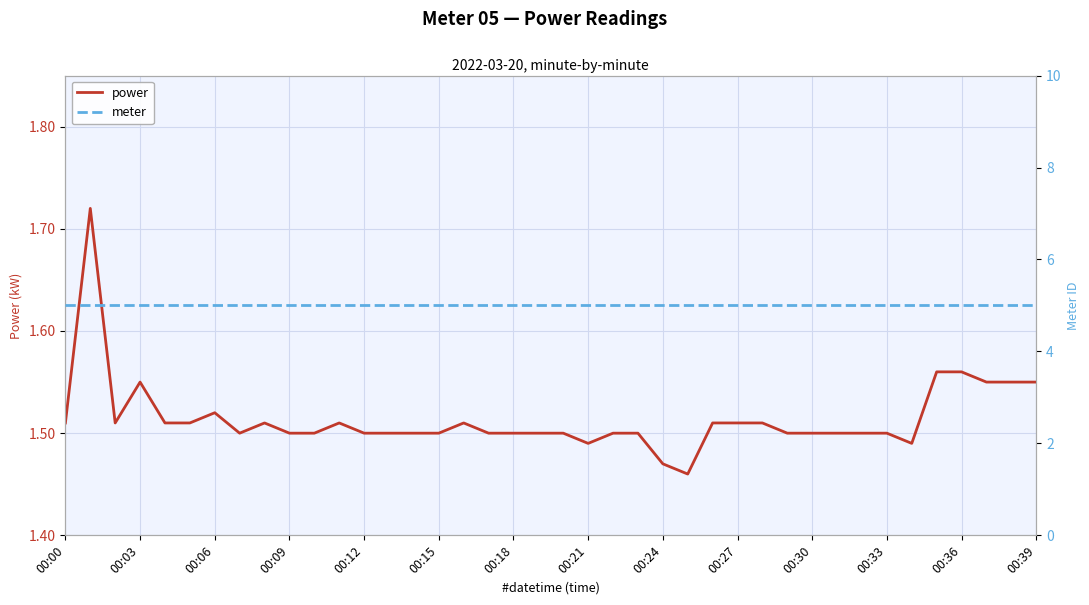

True or false: power has a value of 0.4 at 00:30.

False